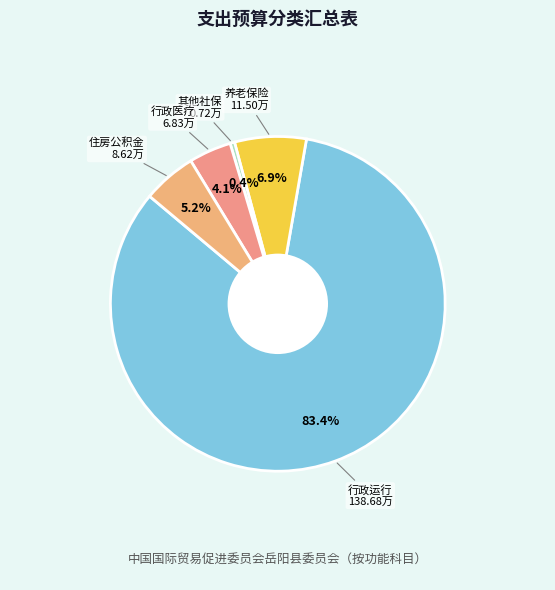

How many segments does this pie chart have?

5